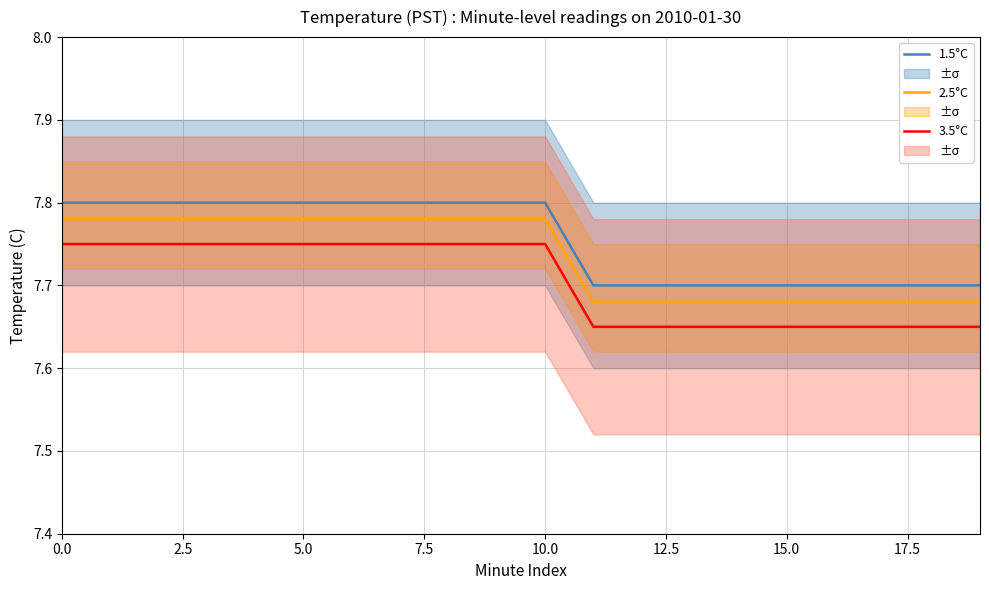

What is the approximate value of 3.5°C at 19?

7.7